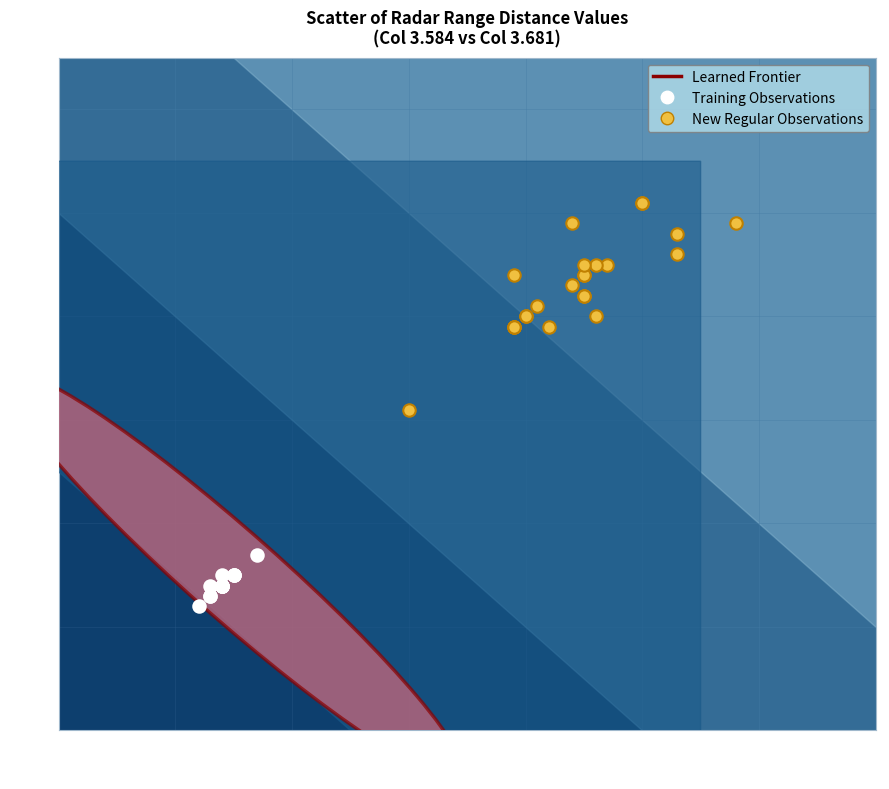

Which series reaches the minimum Y coordinate?

Training Observations